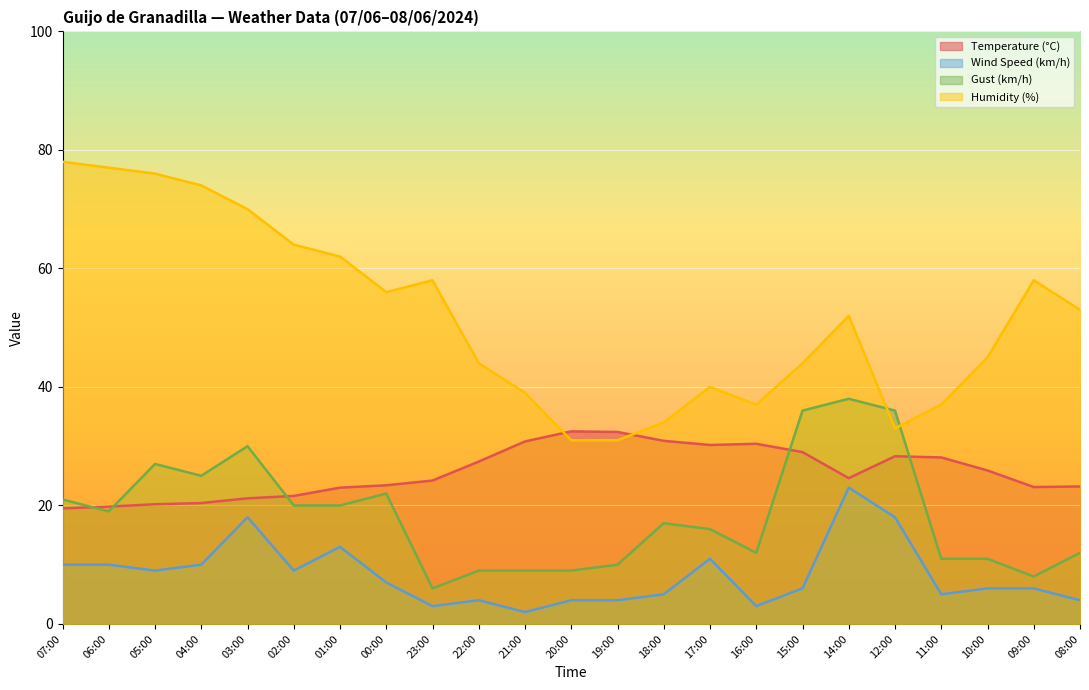

At which category does Temperature (°C) reach its first local valley?

17:00